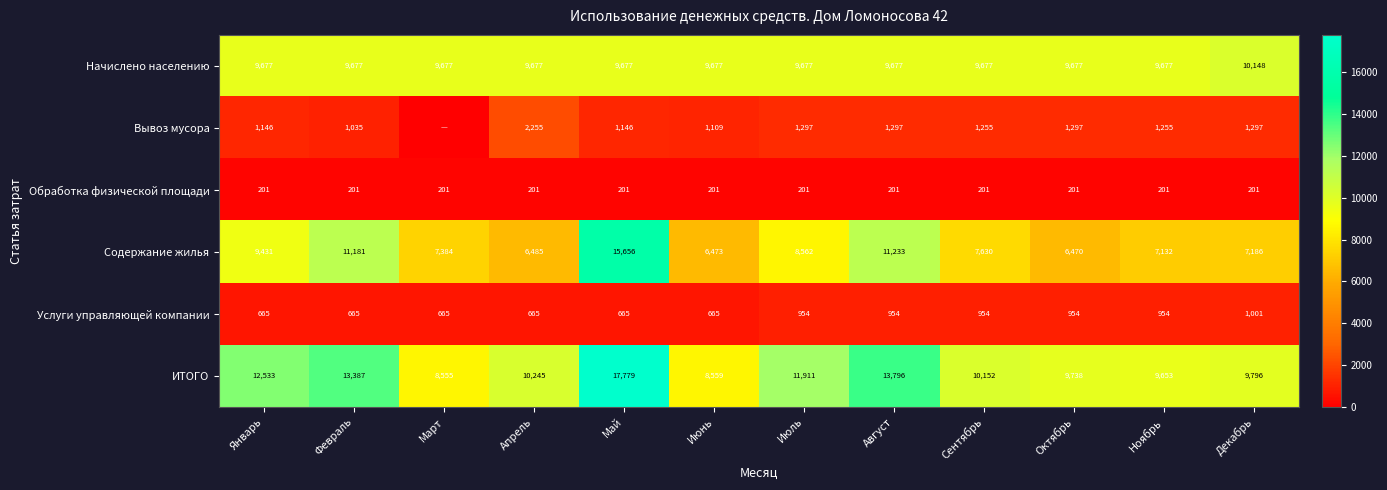

At which category is the sum across all series the highest?

Май